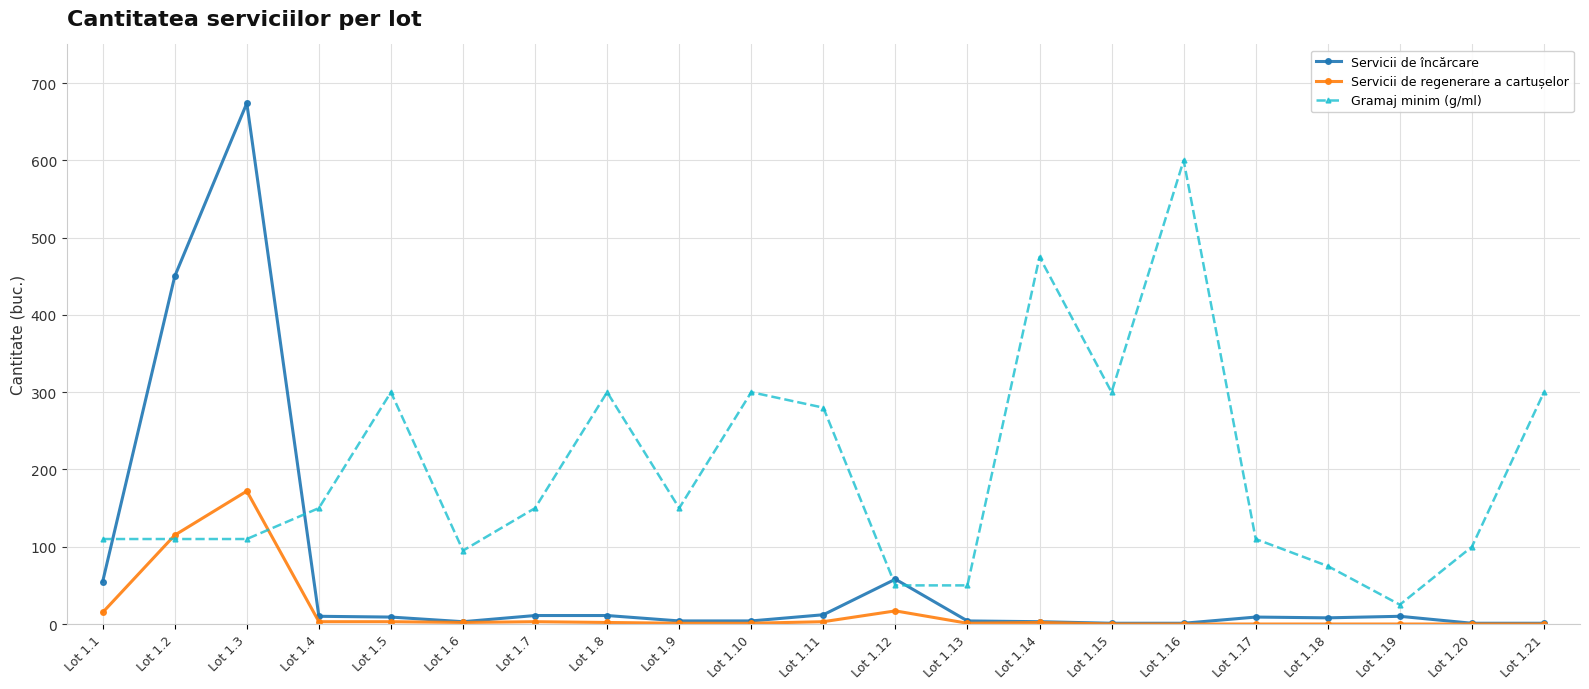

What are all the series names shown in the legend?

Servicii de încărcare, Servicii de regenerare a cartușelor, Gramaj minim (g/ml)